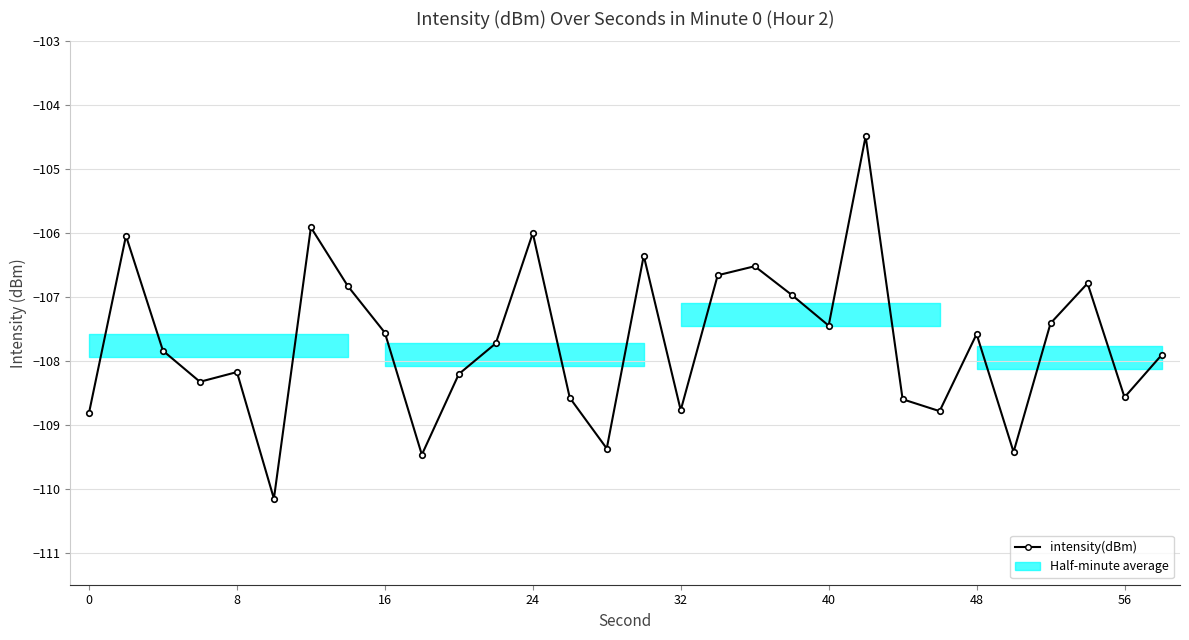

True or false: the data has more than 0 interior local peaks.

True